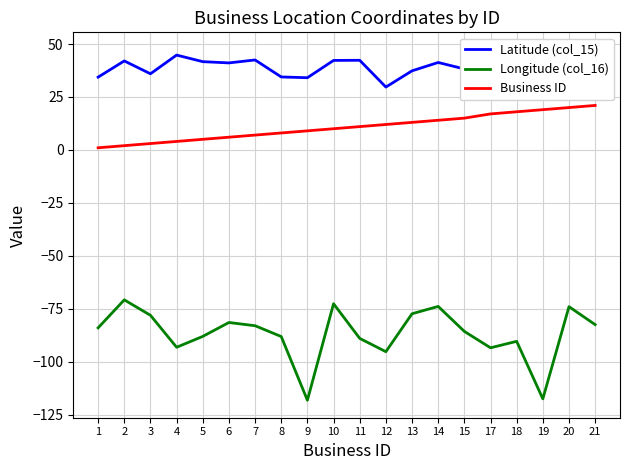

What is the total value across all series at 1?

-48.7